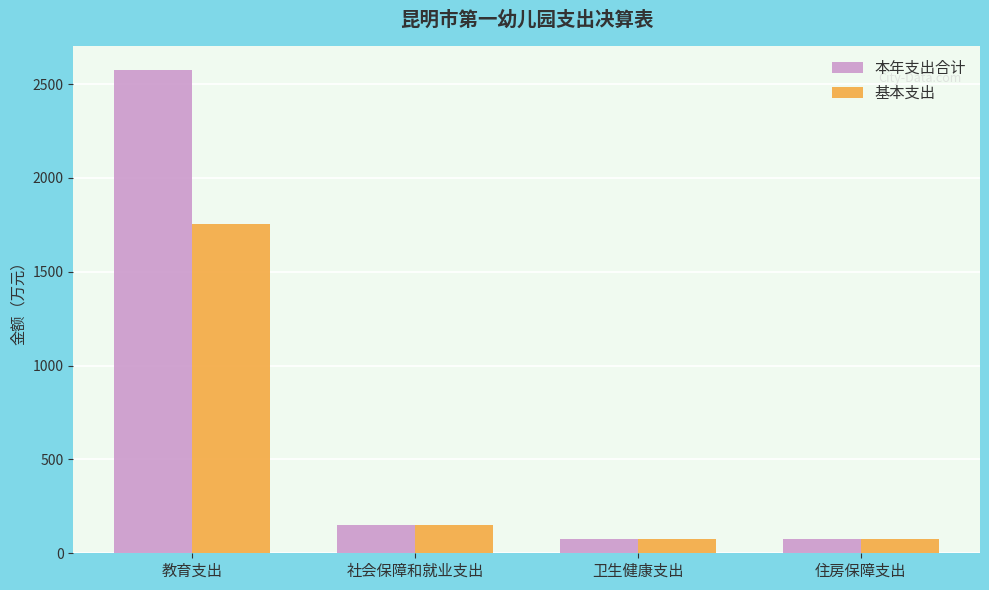

At which label does 基本支出 first exceed 149?

教育支出